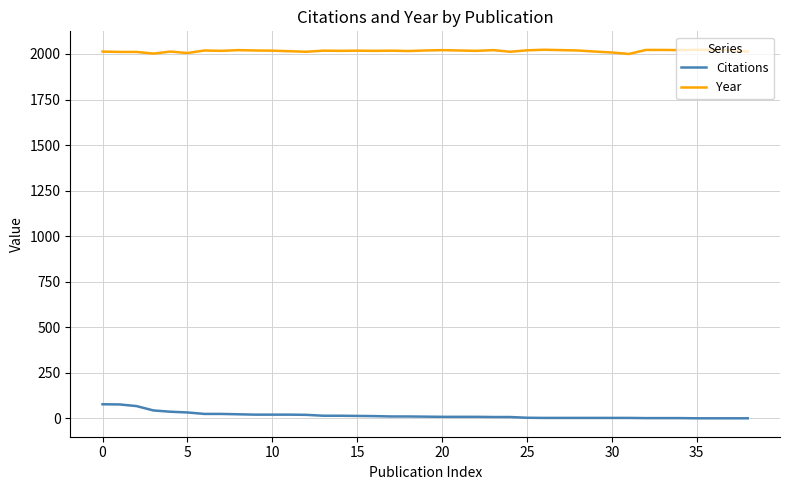

True or false: Citations and Year cross at least once.

False